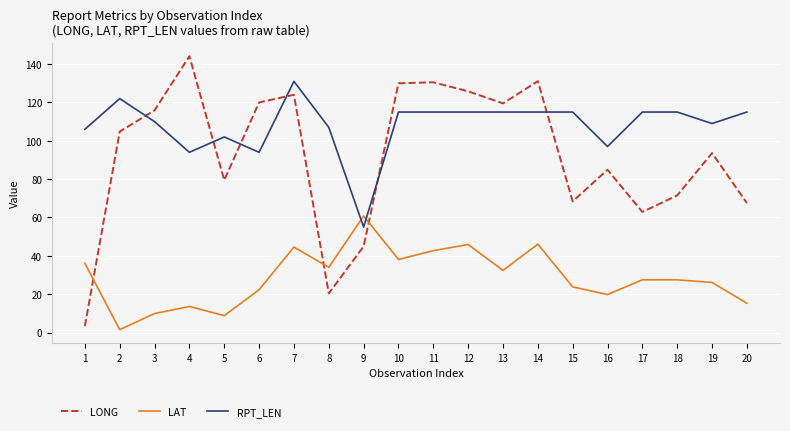

At which label does RPT_LEN reach its peak?

7